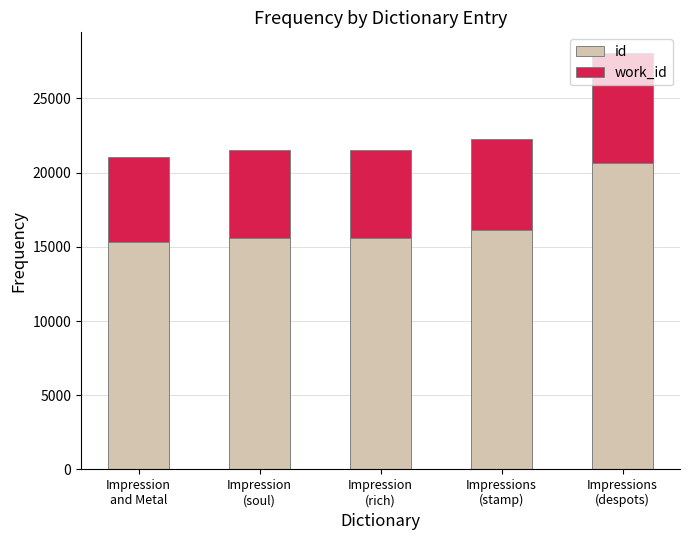

What is the highest value of the id series?

20622